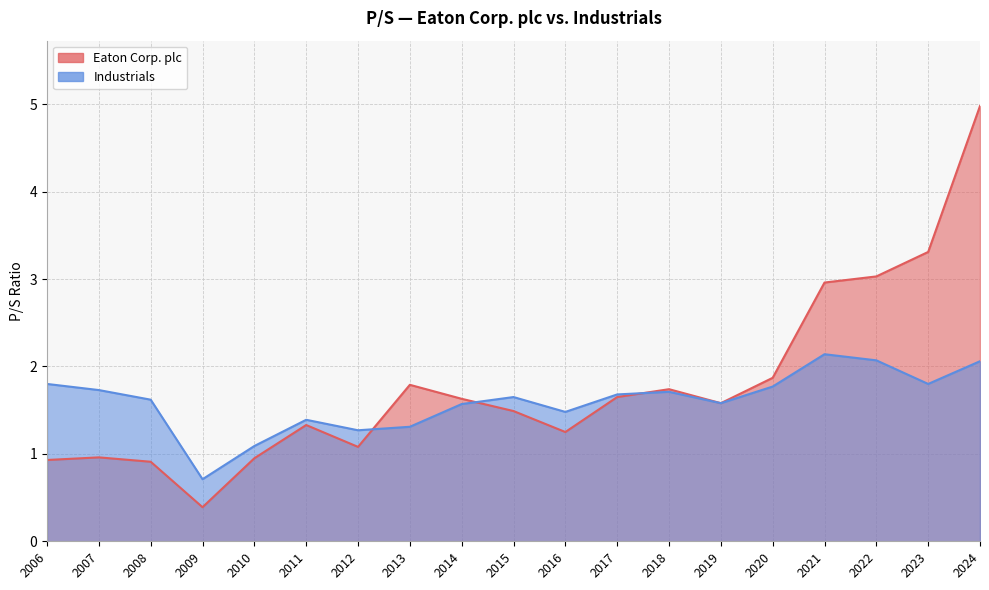

True or false: Industrials and Eaton Corp. plc intersect in this chart.

True